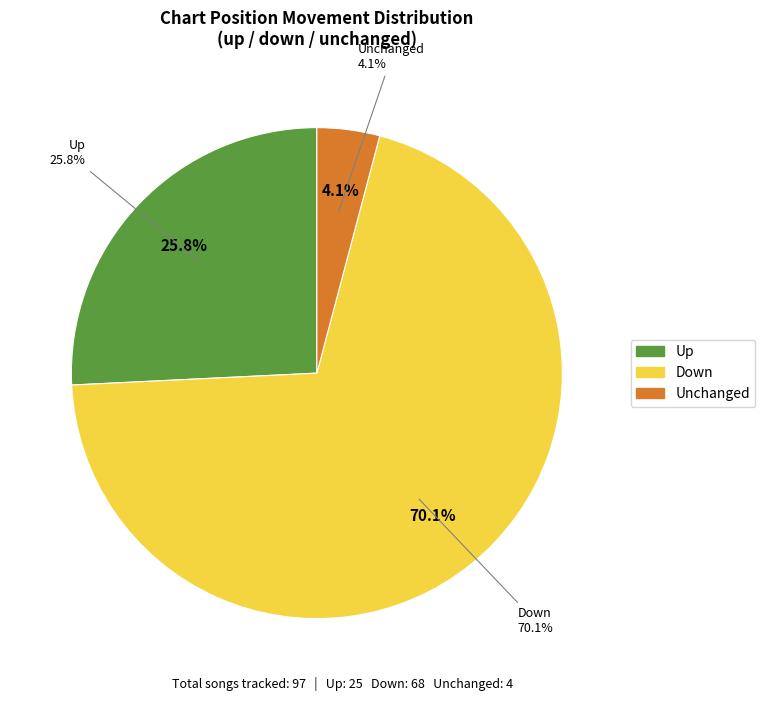

Approximately how many times larger is the value at up compared to down?

0.4